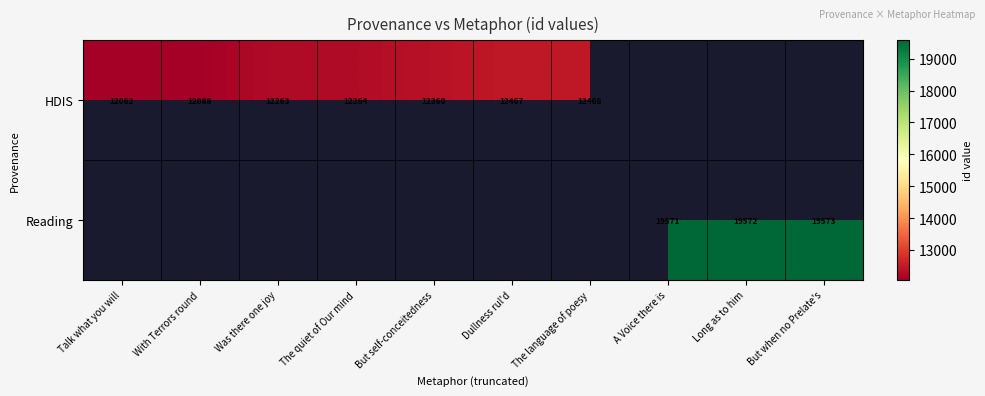

True or false: HDIS has a value of 12360 at But self-conceitedness.

True